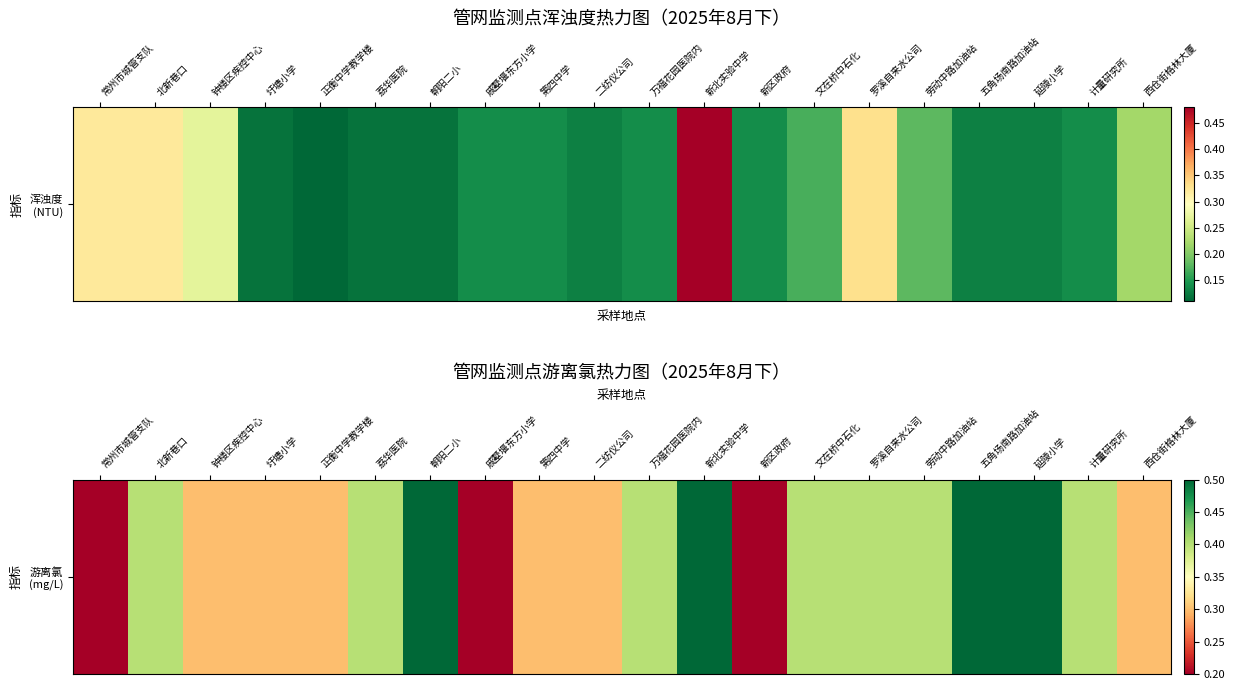

Is it true that the value at 荔华医院 is 0.4?

True